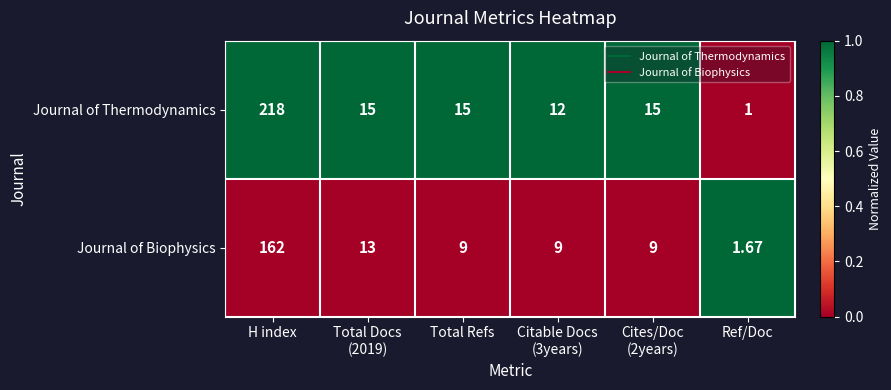

Where does the Journal of Thermodynamics series first go above 15?

H index